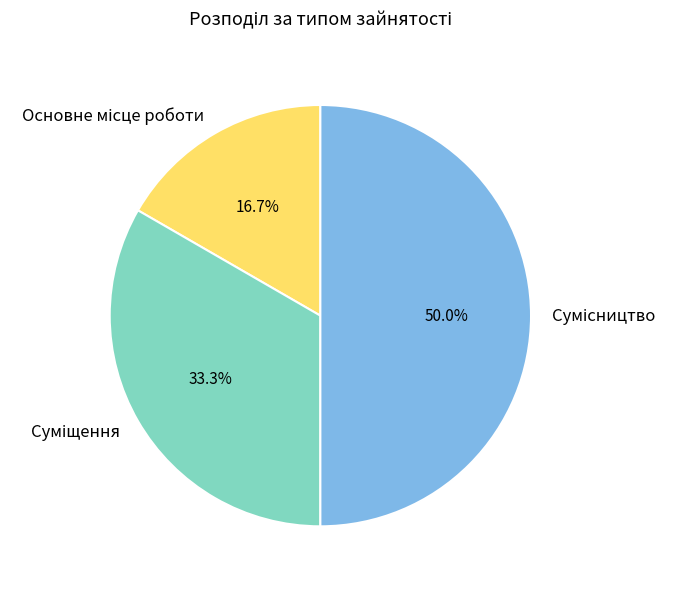

Is it true that Суміщення is 44% of the pie?

False